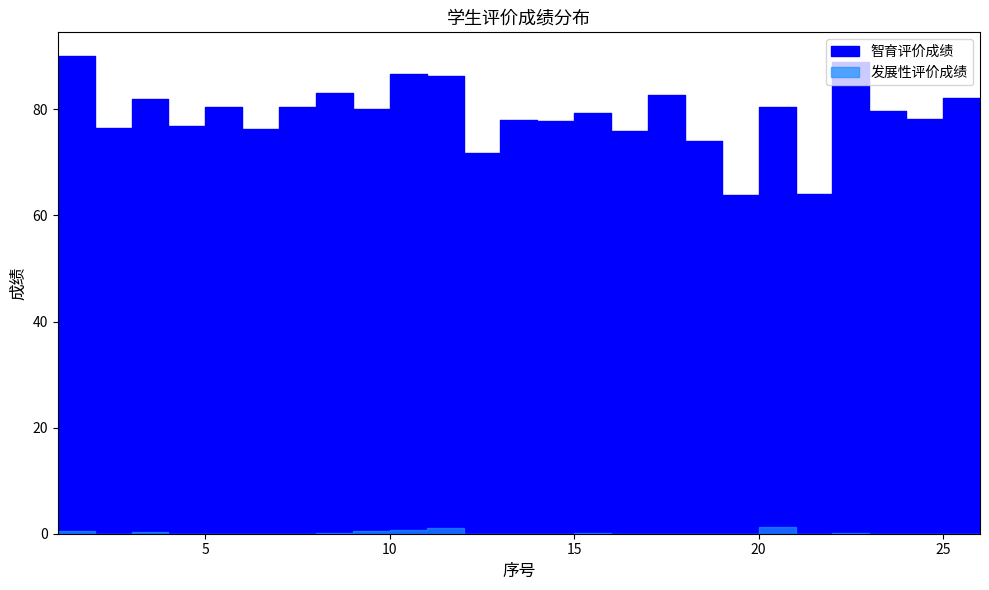

Count the number of data series in this chart.

2